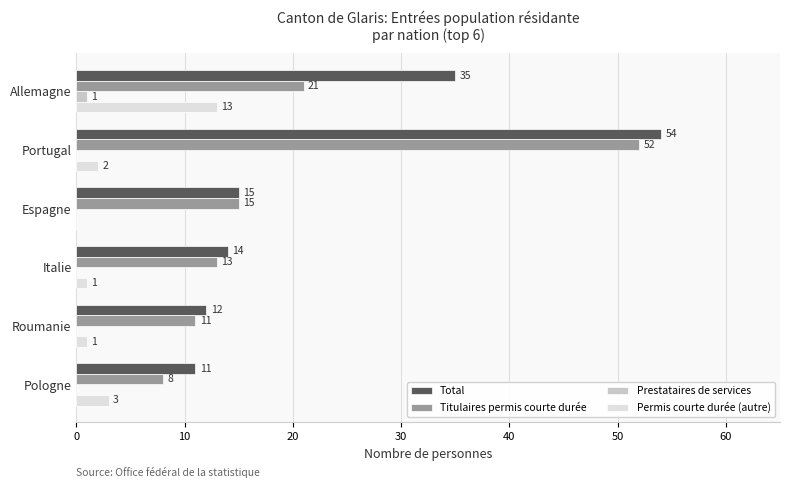

What is the maximum value shown in the chart?

54